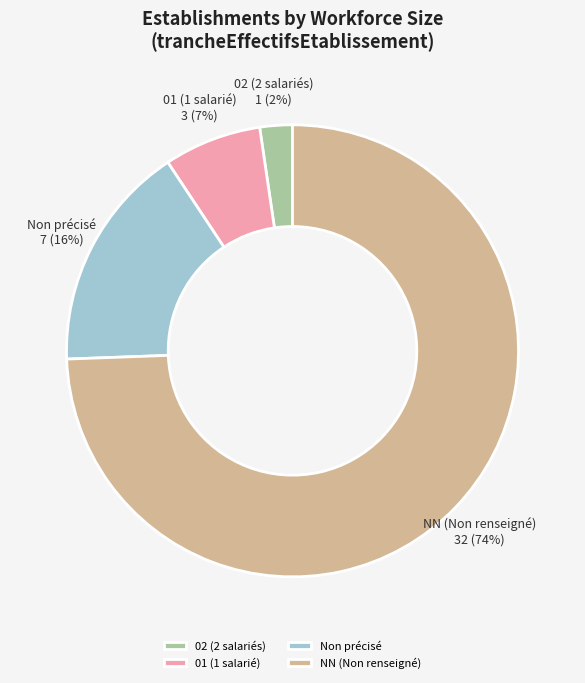

What percentage is the 01 (1 salarié) slice, to the nearest percent?

7%